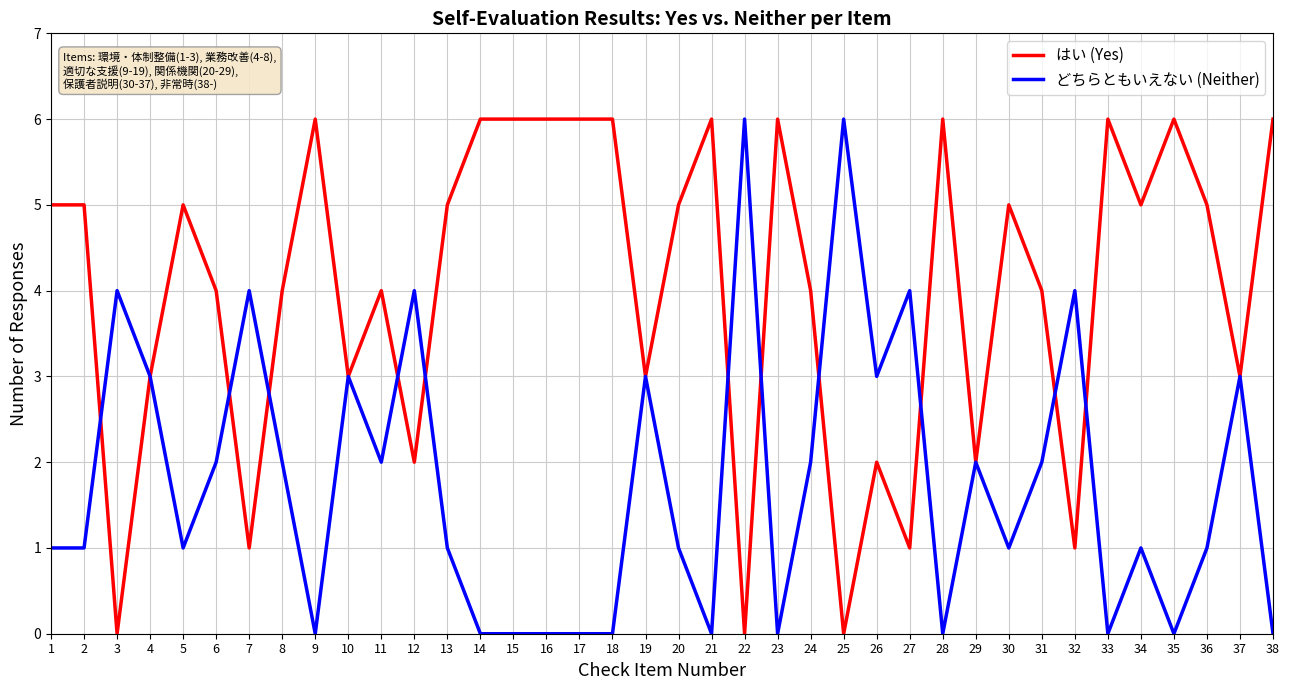

What is the maximum value for はい (Yes)?

6